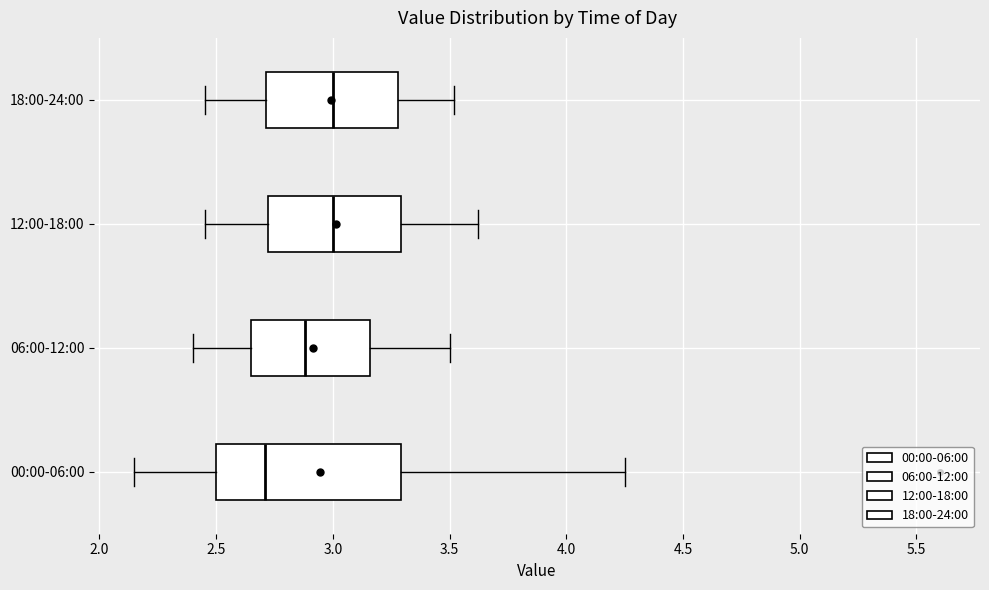

Reading bottom to top, transcribe this box plot: for each box, give where its median line is, the range the box spans, and where its two whiskers end, as read against the x-axis. The values are not printed on the chart, so give them approximately, as read against the axis.

00:00-06:00: median 2.70, box 2.50 to 3.30, whiskers 2.15 to 4.25
06:00-12:00: median 2.90, box 2.65 to 3.15, whiskers 2.40 to 3.50
12:00-18:00: median 3.00, box 2.70 to 3.30, whiskers 2.45 to 3.60
18:00-24:00: median 3.00, box 2.70 to 3.30, whiskers 2.45 to 3.50